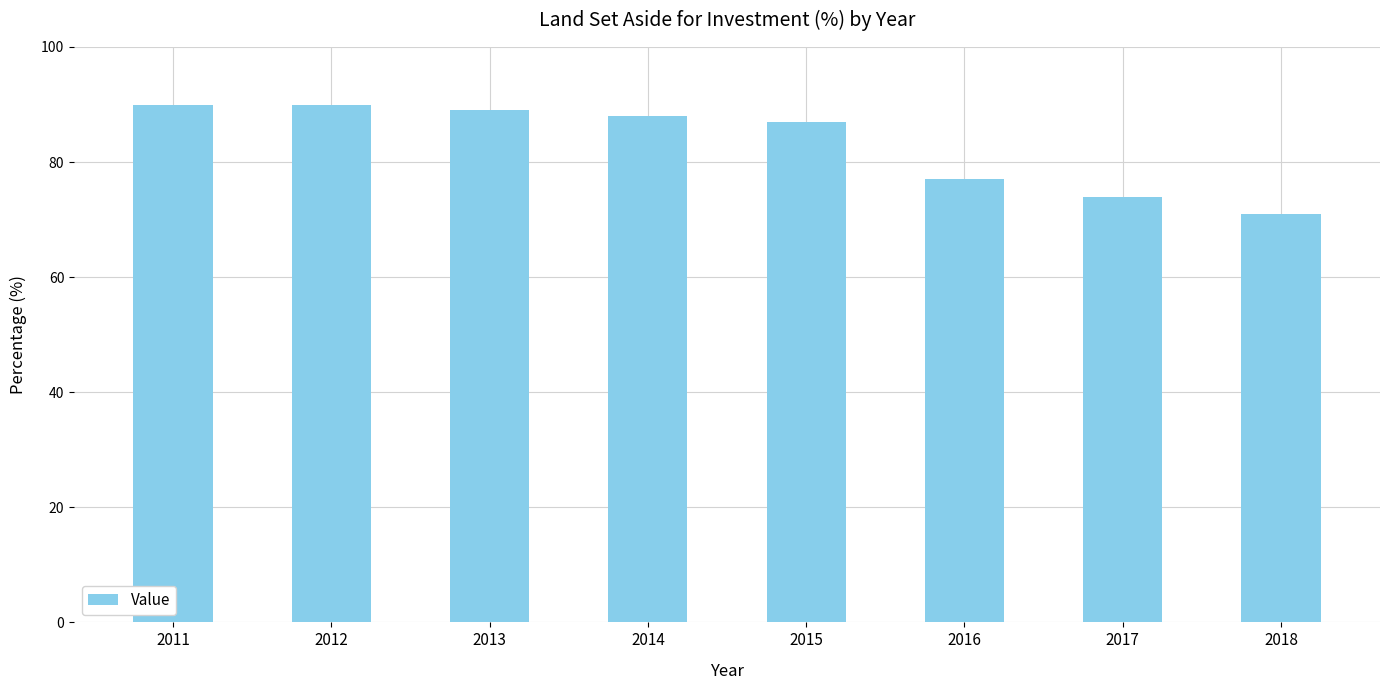

Which has a higher value, 2015 or 2017?

2015